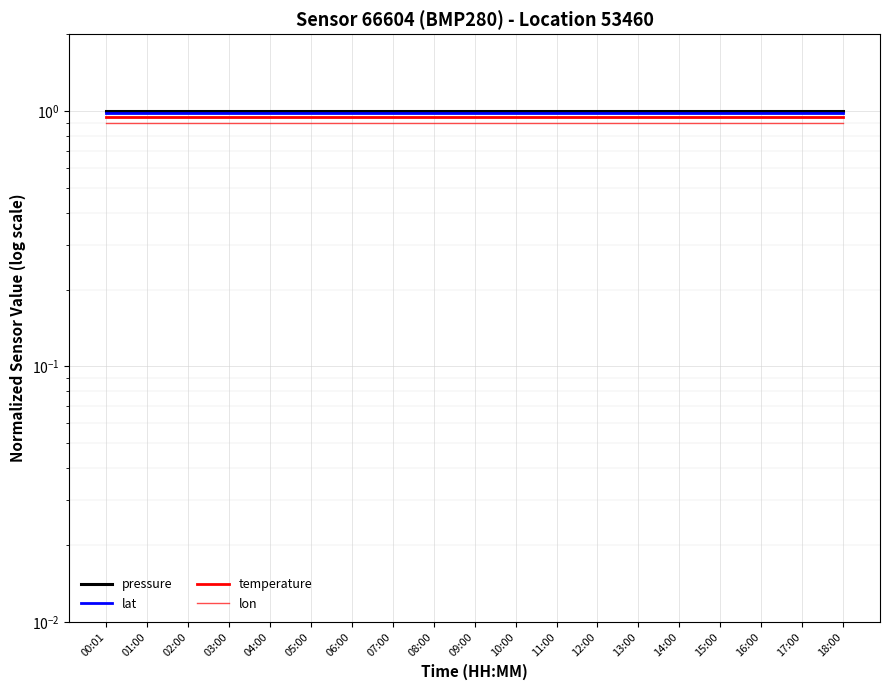

At which label does temperature reach its peak?

00:01